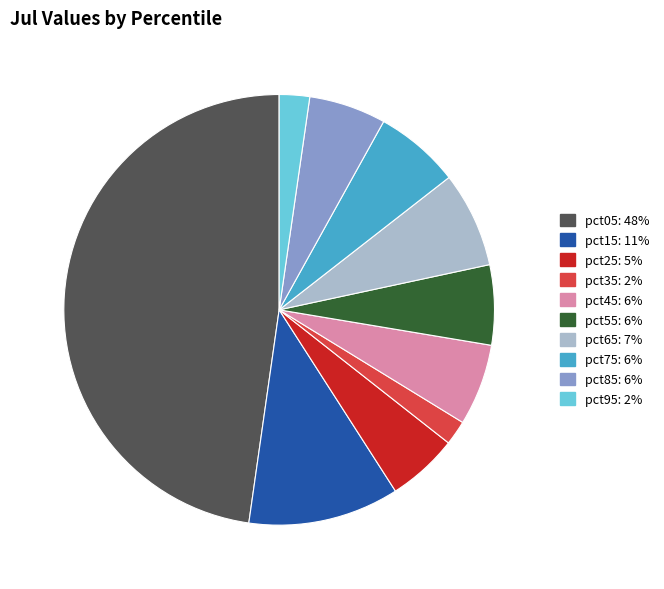

Which slice is the largest?

pct05